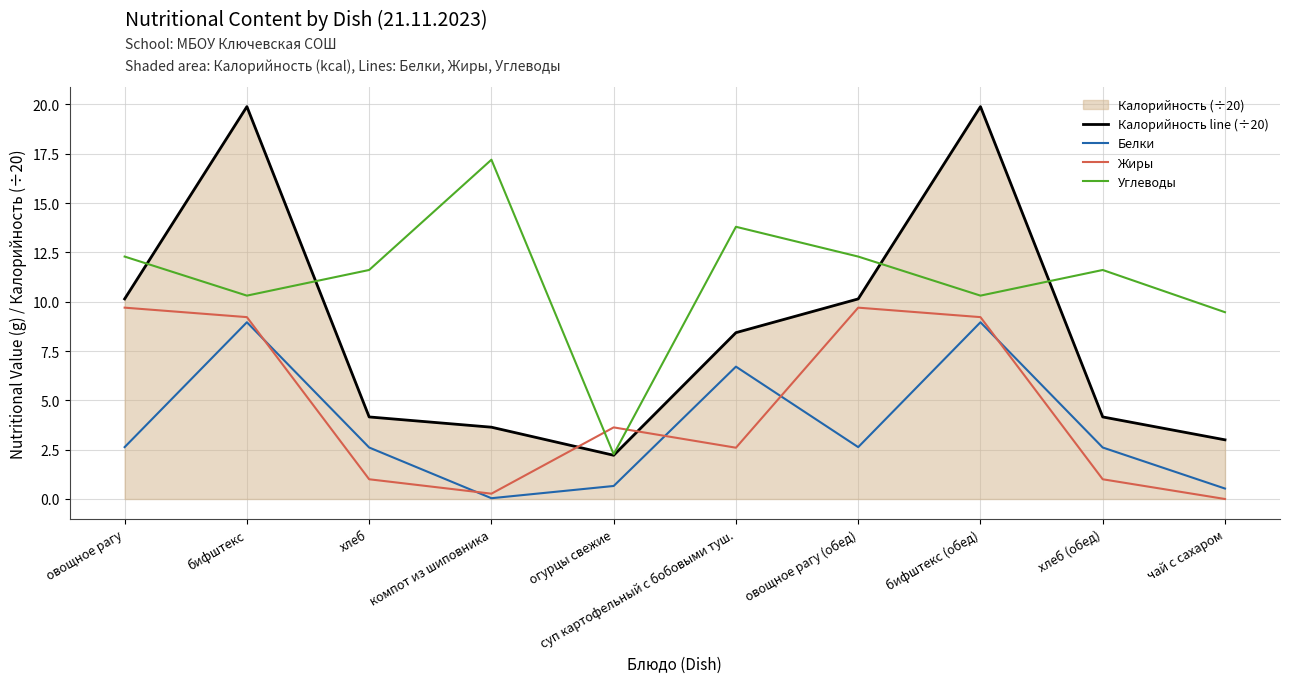

What is the value of the Белки point at the 1st from the left?

2.6